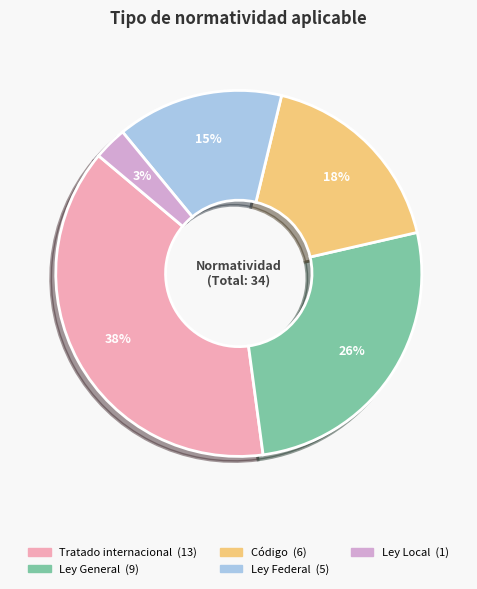

Which slice is the smallest?

Ley Local